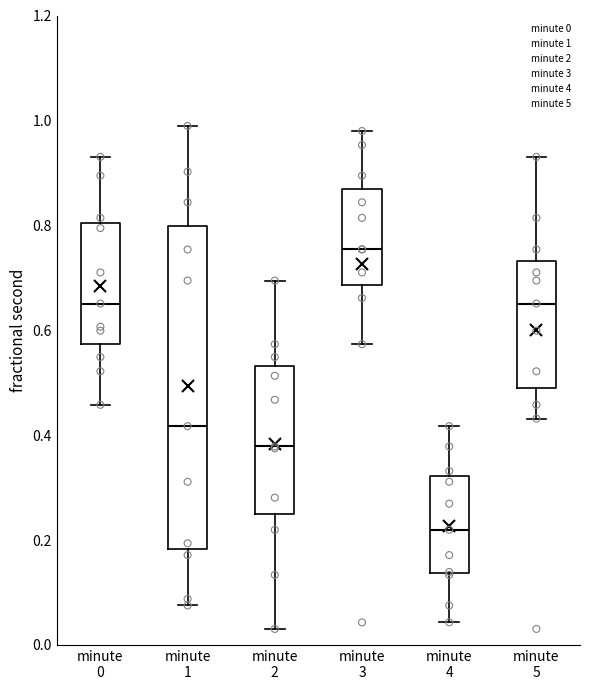

Reading left to right, read every box against the y-axis: the position of its median line, the range the box covers, and the ends of its whiskers. The values are not printed on the chart, so give them approximately, as read against the axis.

minute 0: median 0.66, box 0.58 to 0.80, whiskers 0.46 to 0.94
minute 1: median 0.42, box 0.18 to 0.80, whiskers 0.08 to 0.98
minute 2: median 0.38, box 0.26 to 0.54, whiskers 0.04 to 0.70
minute 3: median 0.76, box 0.68 to 0.86, whiskers 0.58 to 0.98
minute 4: median 0.22, box 0.14 to 0.32, whiskers 0.04 to 0.42
minute 5: median 0.66, box 0.48 to 0.74, whiskers 0.44 to 0.94